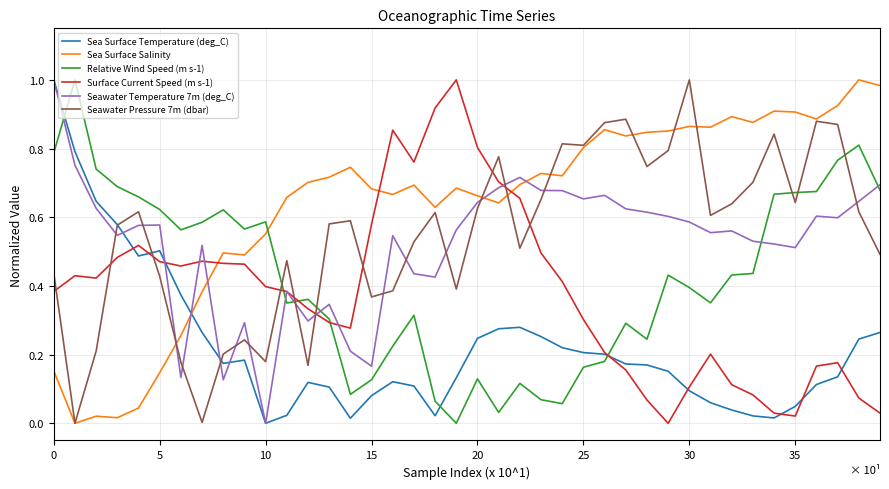

True or false: Sea Surface Temperature (deg_C) and Relative Wind Speed (m s-1) cross at least once.

True